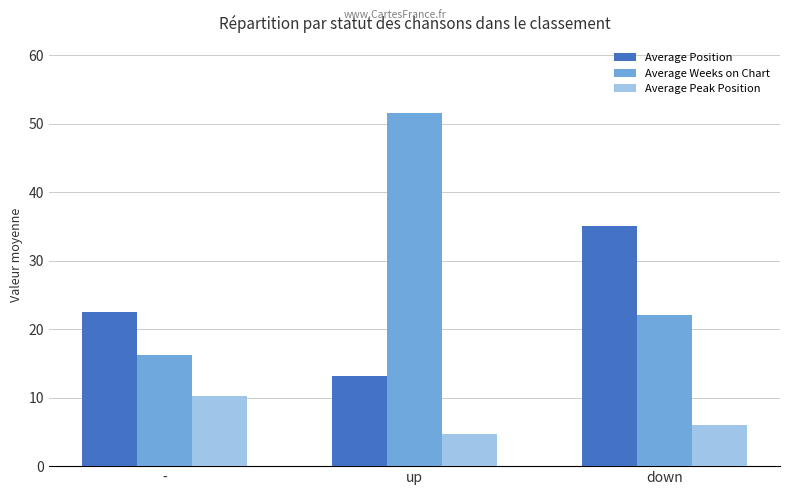

Reading left to right, what are all the values shown in this chart?

Average Position: -=22.5	up=13.2	down=35.0
Average Weeks on Chart: -=16.2	up=51.5	down=22.0
Average Peak Position: -=10.2	up=4.7	down=6.0